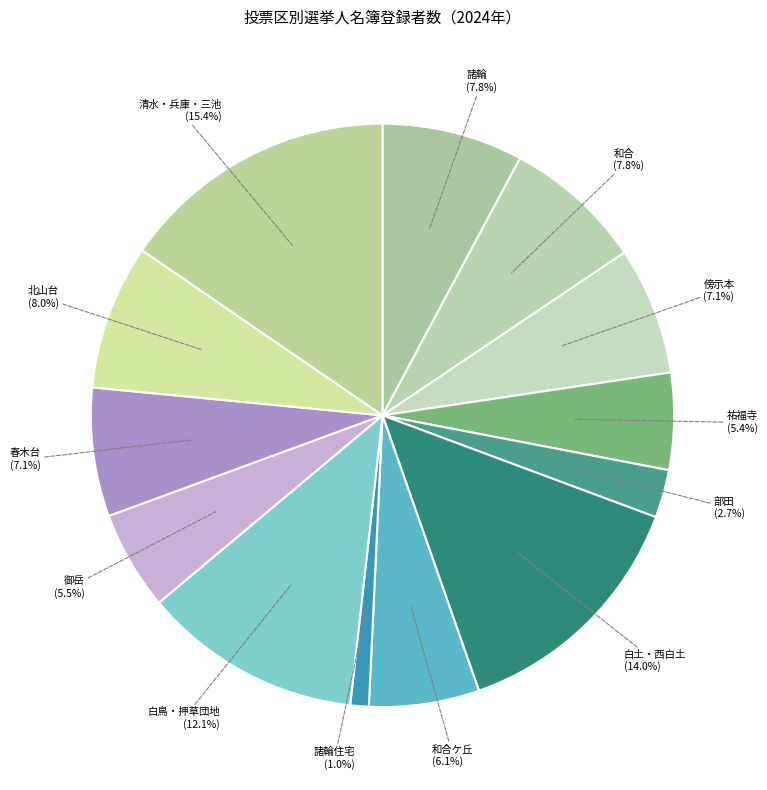

How many segments does this pie chart have?

13